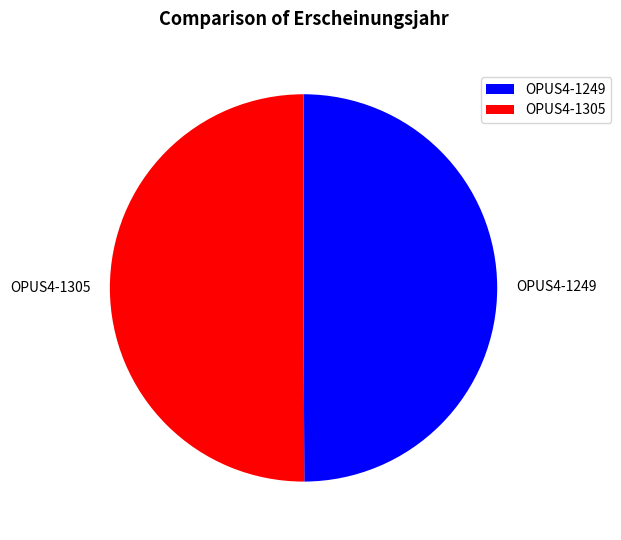

Approximately how many times larger is the value at OPUS4-1249 compared to OPUS4-1305?

1.0